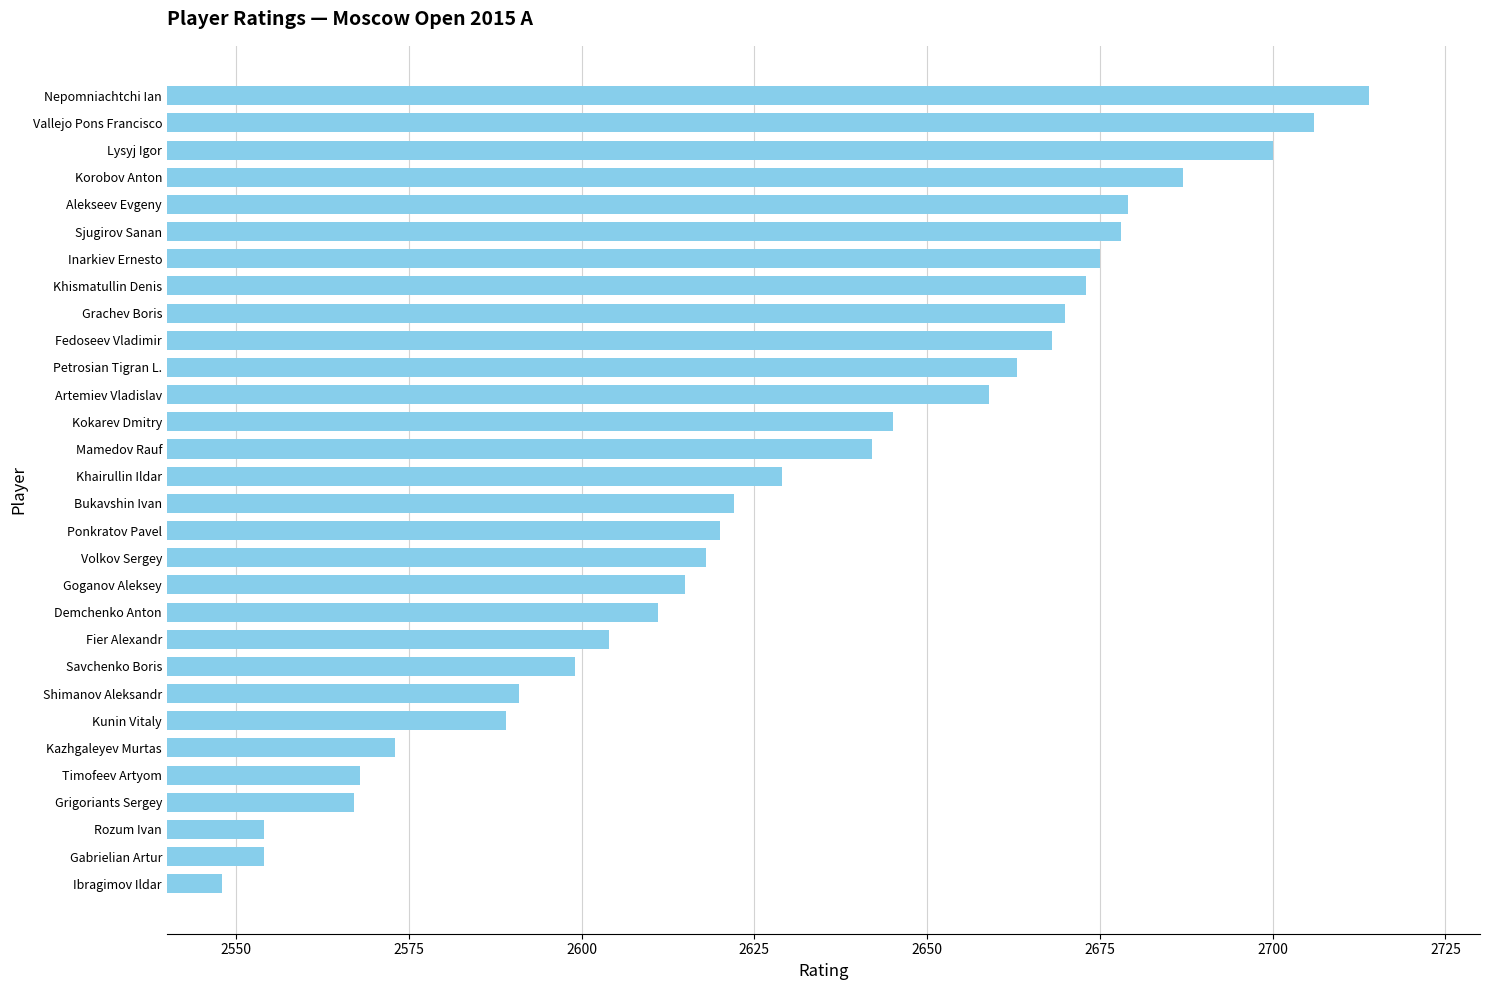

What is the ratio of the value at Shimanov Aleksandr to the value at Vallejo Pons Francisco?

1.0